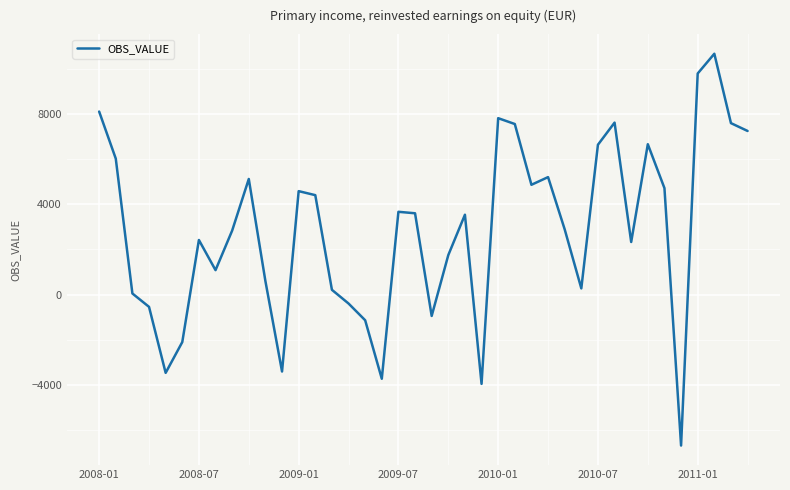

What is the maximum value shown in the chart?

10667.3